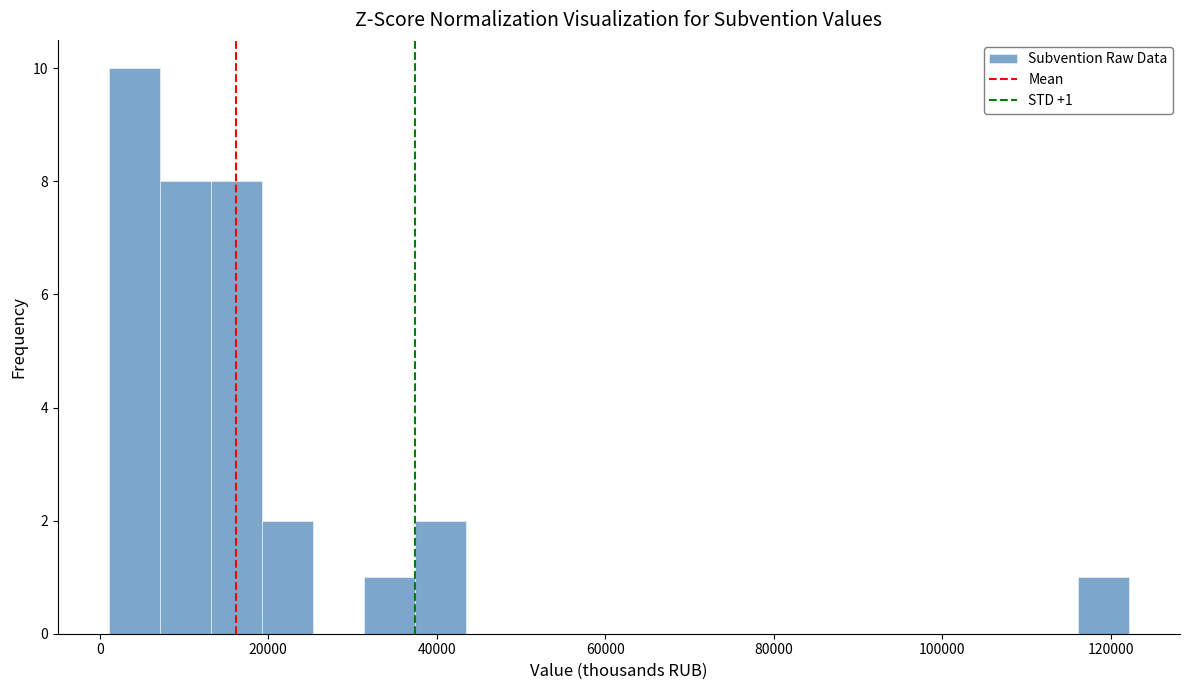

Read against the x-axis, roughly where is the centre of the tallest bar?

4000